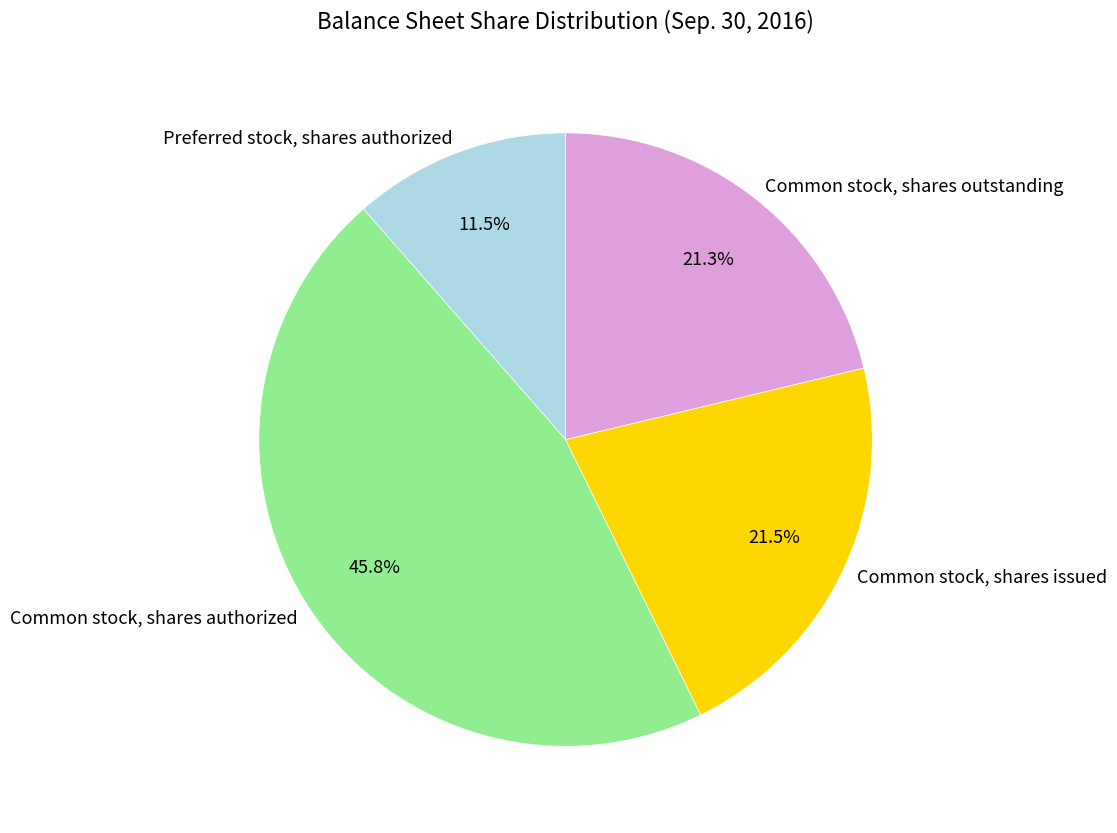

Does any single category account for the majority?

No